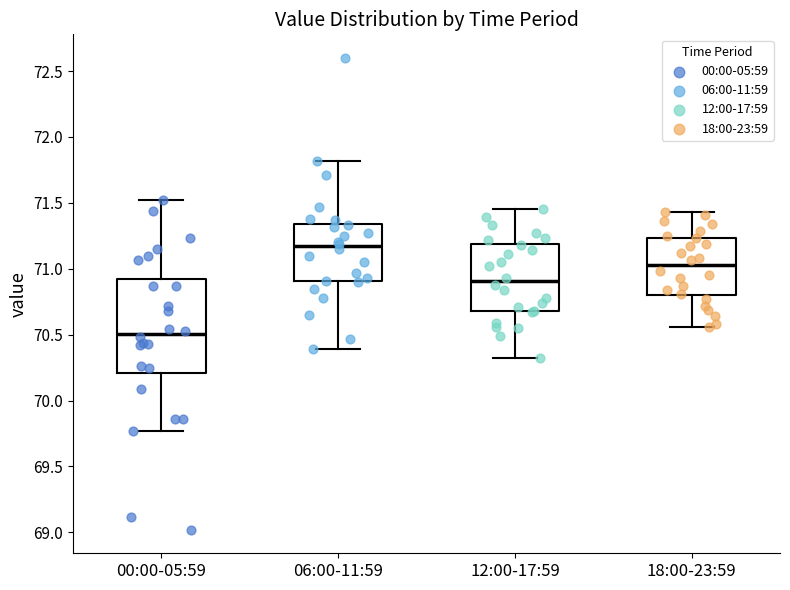

Which box is the tallest, from its lower edge to its upper edge?

00:00-05:59